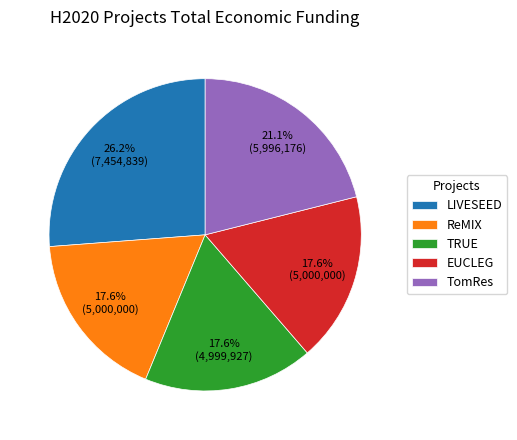

To the nearest percent, what portion does TRUE represent?

18%